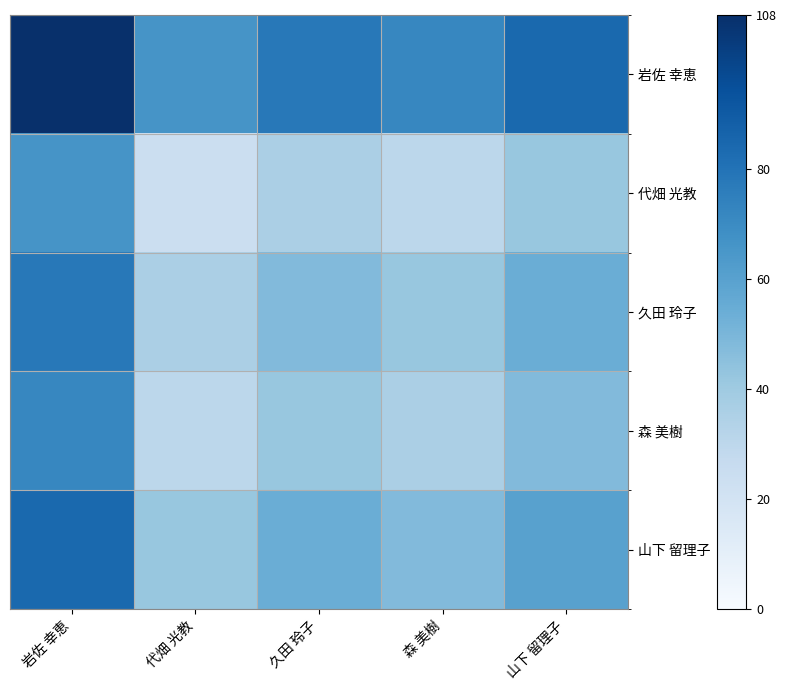

At which category does the chart reach its minimum across all series?

代畑 光教